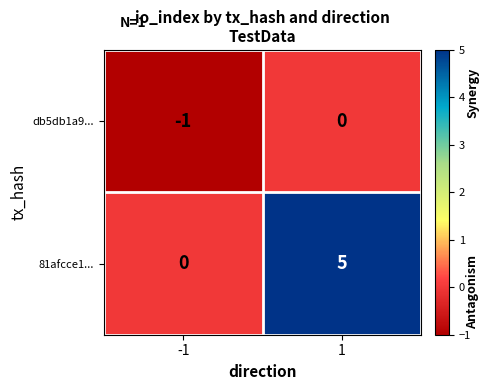

What is the sum of all 81afcce1... values?

5